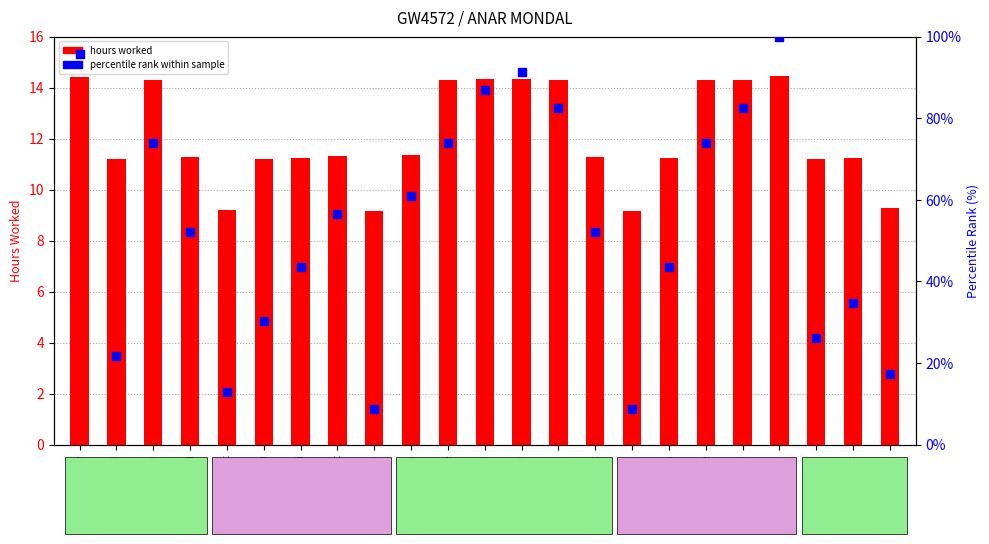

Which series has the largest total across all categories?

percentile rank within sample